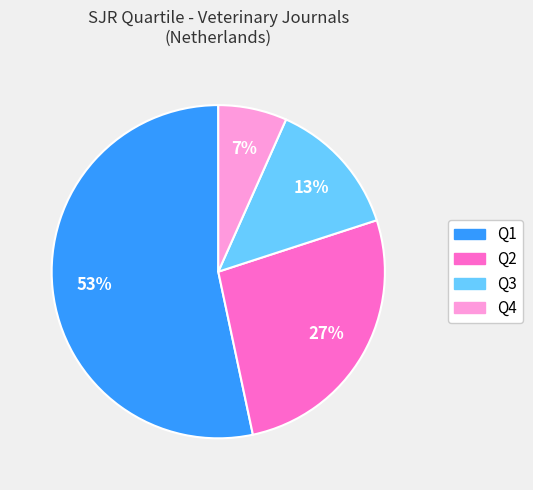

To the nearest percent, what is the difference between the Q4 and Q2 slice percentages?

20%